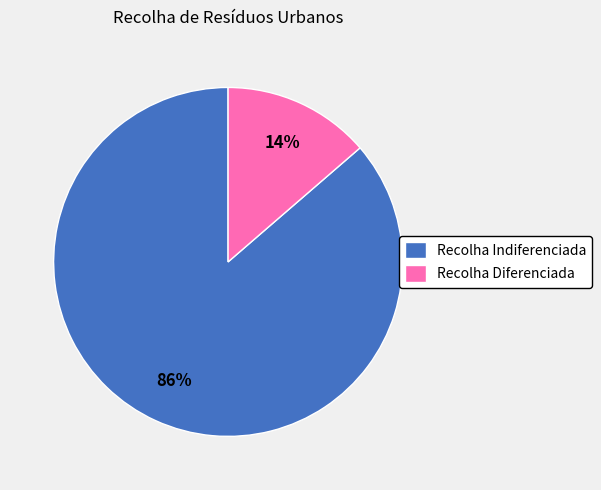

Does Recolha Indiferenciada represent more than half of the total?

Yes